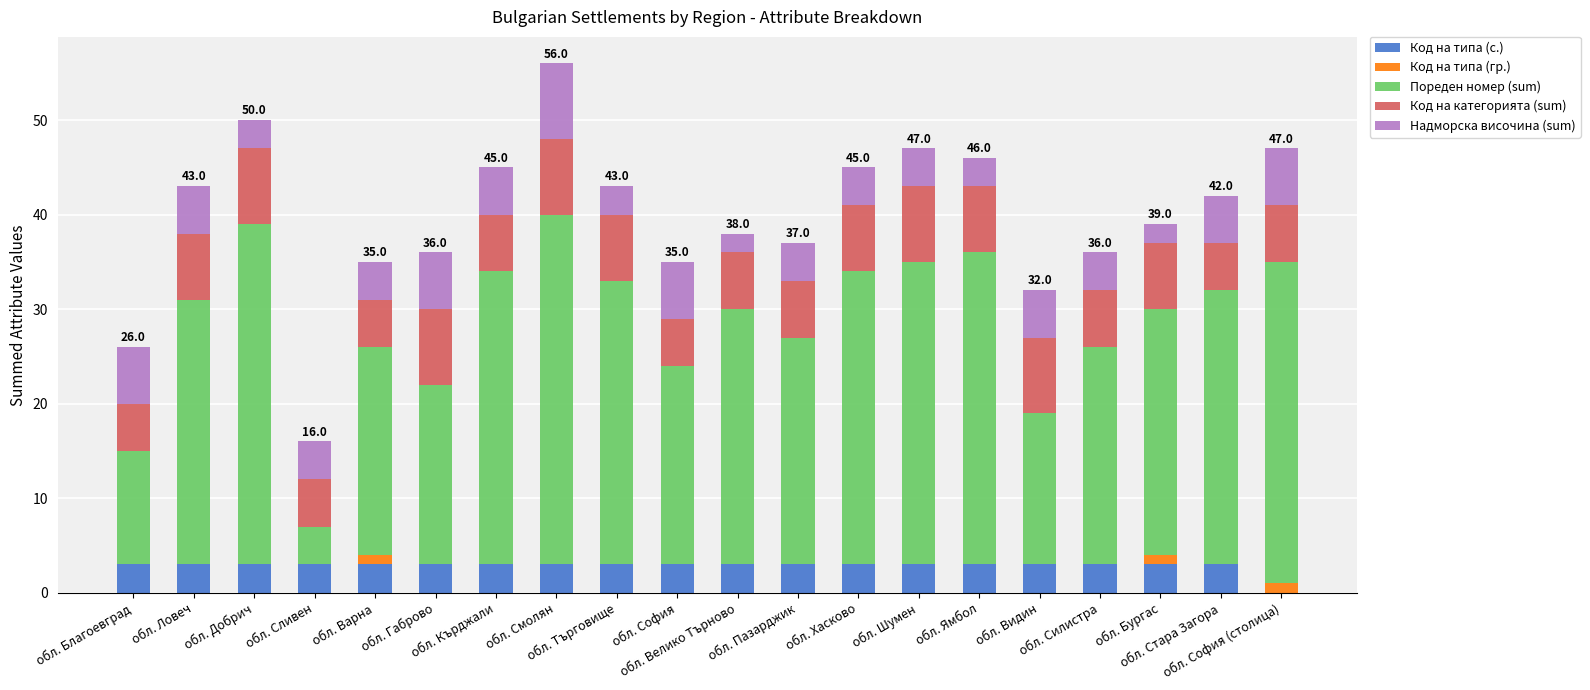

What is the average value of the Надморска височина (sum) series?

4